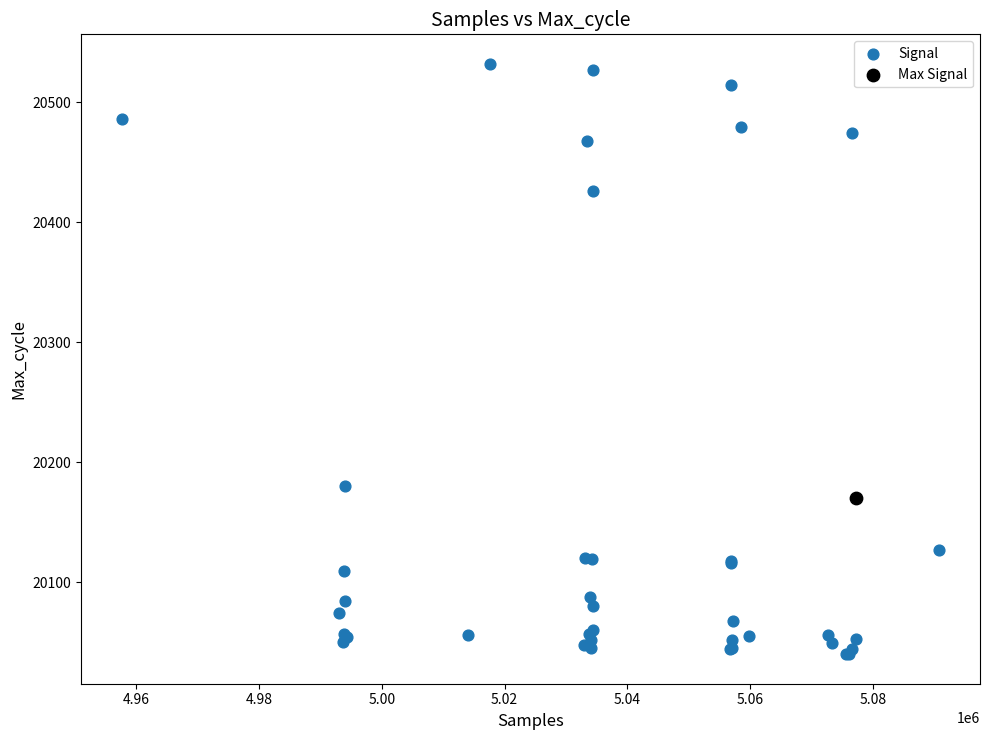

What are all the series names shown in the legend?

Signal, Max Signal